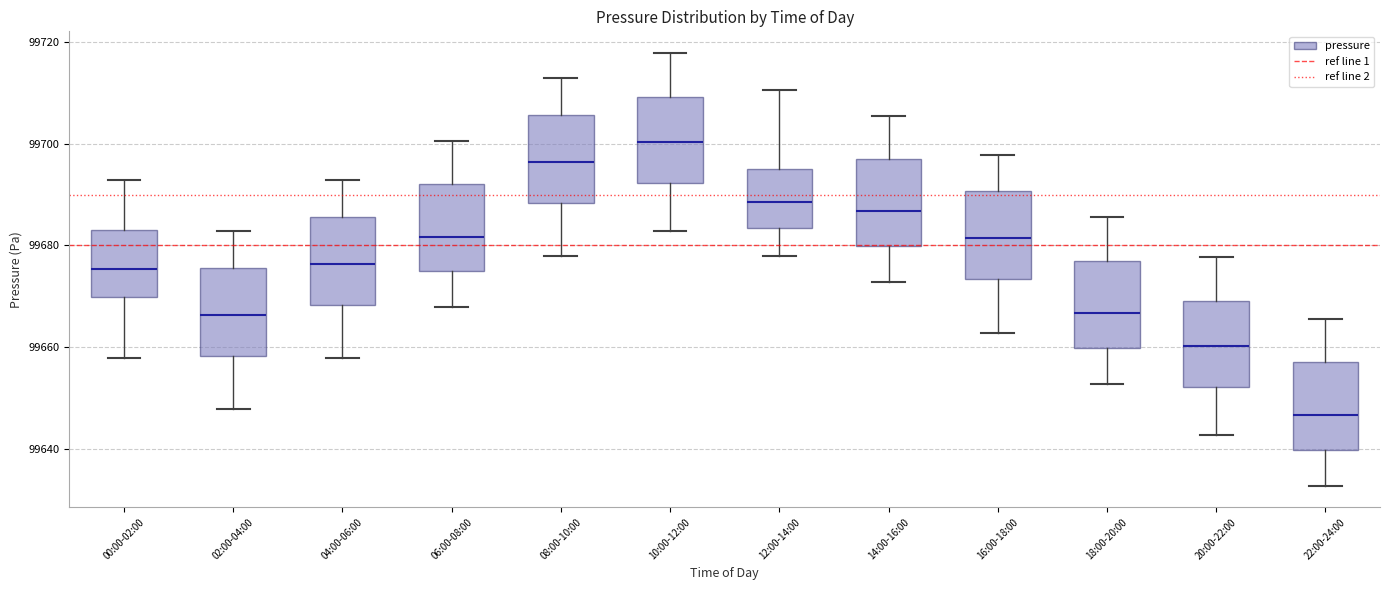

Reading left to right, transcribe this box plot: for each box, give where its median line is, the range the box spans, and where its two whiskers end, as read against the y-axis. The values are not printed on the chart, so give them approximately, as read against the axis.

00:00-02:00: median 99676, box 99670 to 99684, whiskers 99658 to 99692
02:00-04:00: median 99666, box 99658 to 99676, whiskers 99648 to 99682
04:00-06:00: median 99676, box 99668 to 99686, whiskers 99658 to 99692
06:00-08:00: median 99682, box 99674 to 99692, whiskers 99668 to 99700
08:00-10:00: median 99696, box 99688 to 99706, whiskers 99678 to 99712
10:00-12:00: median 99700, box 99692 to 99710, whiskers 99682 to 99718
12:00-14:00: median 99688, box 99684 to 99696, whiskers 99678 to 99710
14:00-16:00: median 99686, box 99680 to 99698, whiskers 99672 to 99706
16:00-18:00: median 99682, box 99674 to 99690, whiskers 99662 to 99698
18:00-20:00: median 99666, box 99660 to 99678, whiskers 99652 to 99686
20:00-22:00: median 99660, box 99652 to 99670, whiskers 99642 to 99678
22:00-24:00: median 99646, box 99640 to 99658, whiskers 99632 to 99666